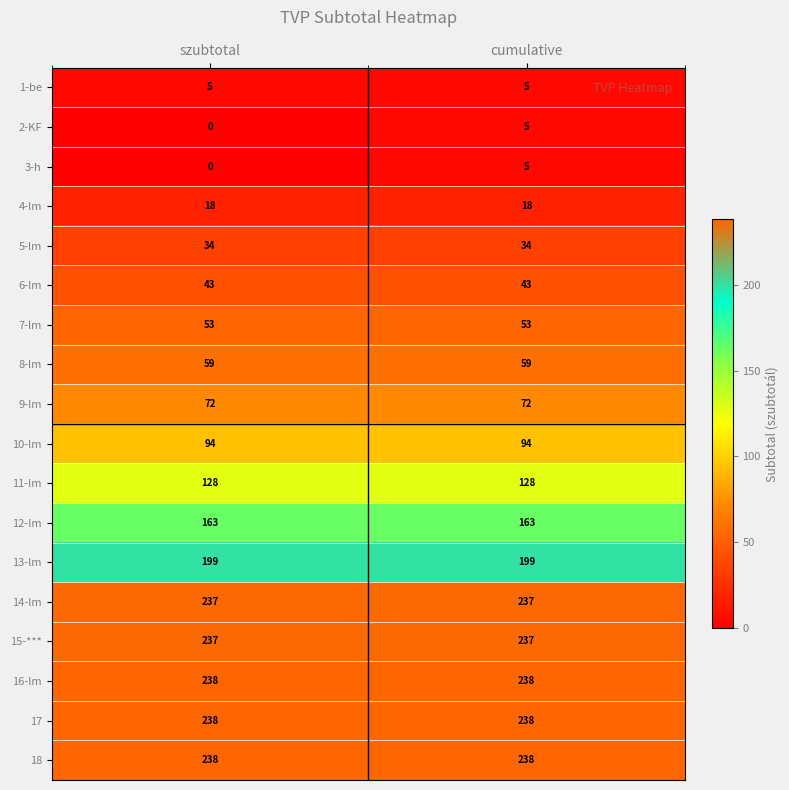

What is the approximate value of 8-lm at cumulative?

59